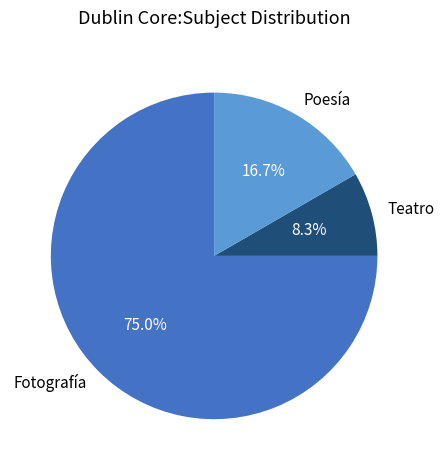

Is there a majority slice in this chart?

Yes